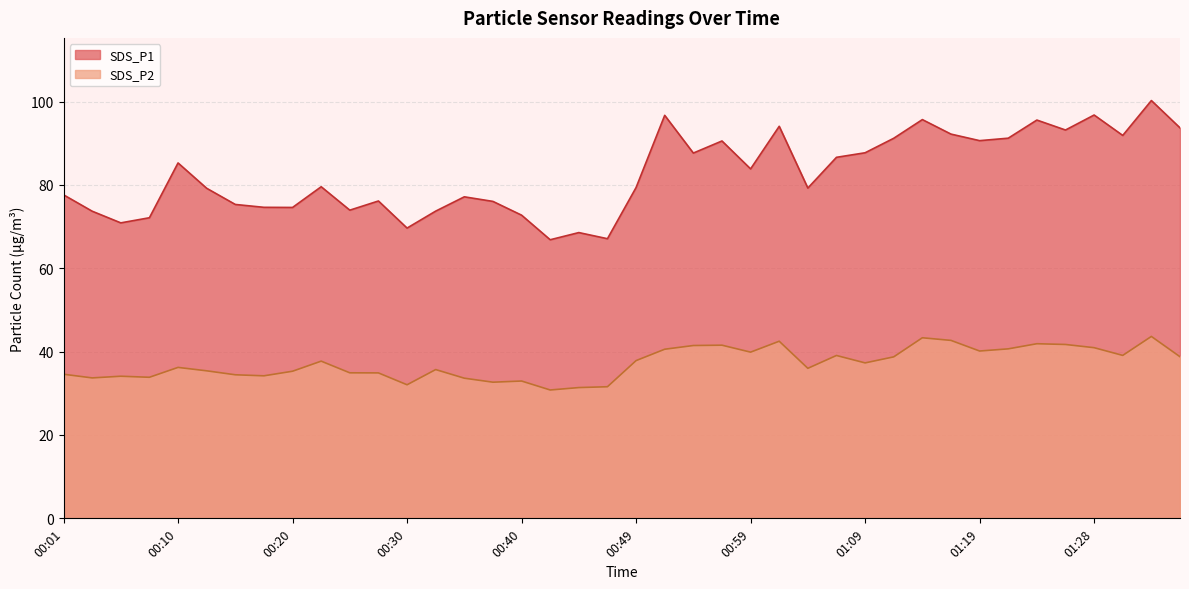

Reading left to right, transcribe all the data shown in this chart.

SDS_P1: 77.6	73.7	70.9	72.1	85.3	79.2	75.3	74.6	74.6	79.6	74.0	76.2	69.7	73.7	77.2	76.0	72.8	66.8	68.6	67.1	79.4	96.7	87.7	90.5	83.8	94.1	79.2	86.6	87.7	91.2	95.7	92.2	90.6	91.2	95.6	93.2	96.8	91.9	100.2	93.7
SDS_P2: 34.6	33.7	34.1	33.9	36.2	35.4	34.5	34.2	35.3	37.7	34.9	34.9	32.0	35.7	33.6	32.7	33.0	30.8	31.4	31.6	37.9	40.6	41.5	41.5	39.9	42.5	36.0	39.1	37.3	38.8	43.3	42.7	40.1	40.7	41.9	41.7	41.0	39.1	43.6	38.8